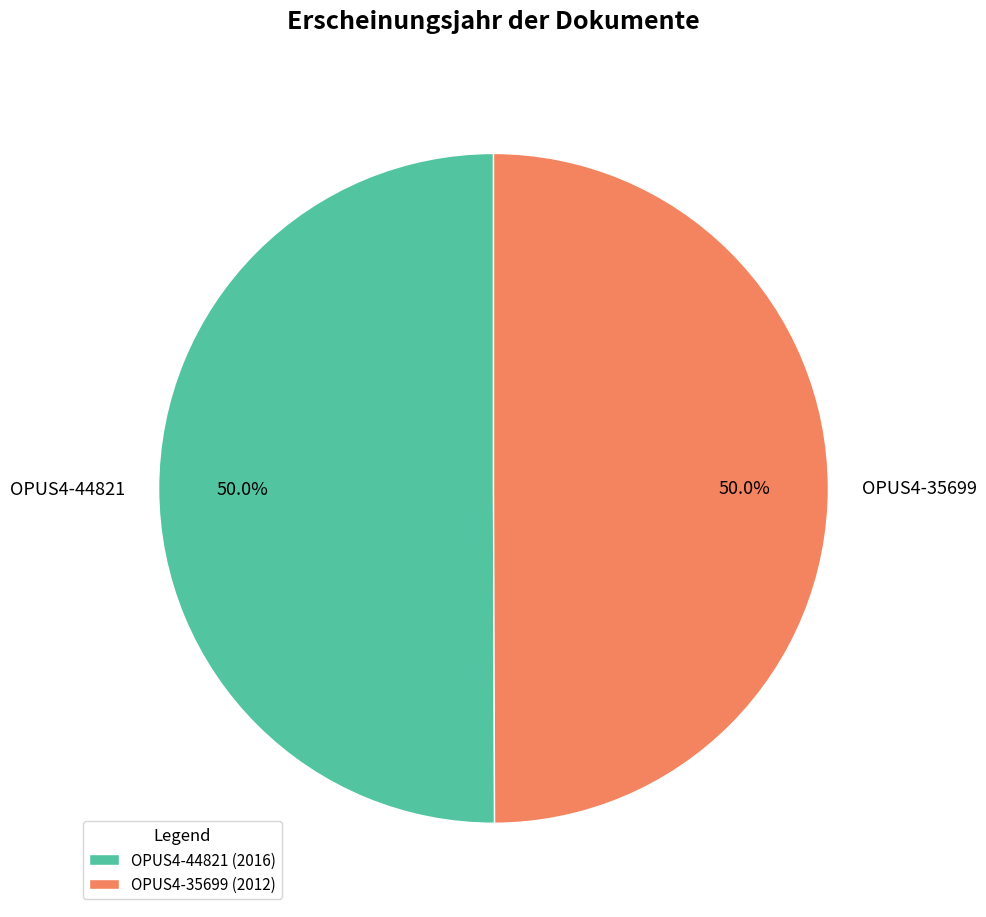

To the nearest percent, what percentage of the pie is OPUS4-44821?

50%